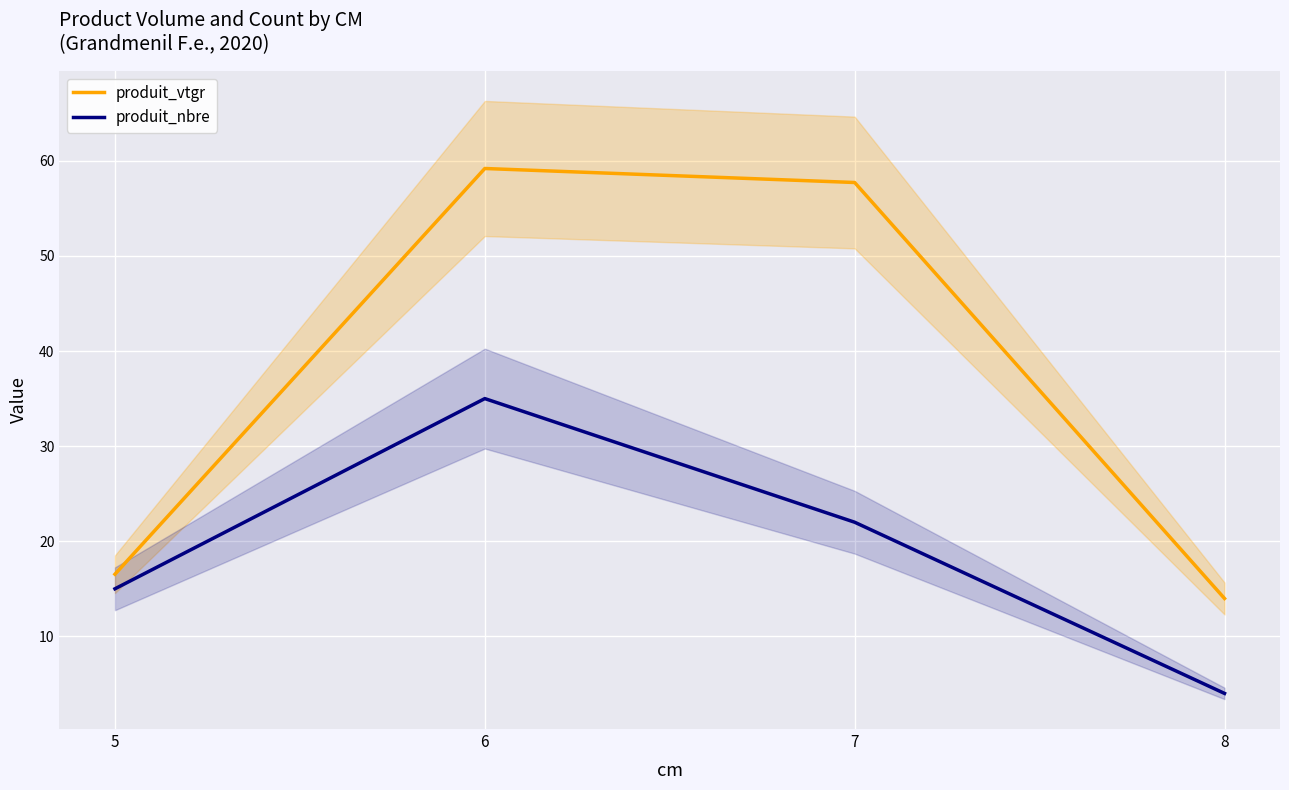

Reading left to right, transcribe all the data shown in this chart.

produit_vtgr: 5=16.5	6=59.2	7=57.7	8=14.0
produit_nbre: 5=15.0	6=35.0	7=22.0	8=4.0